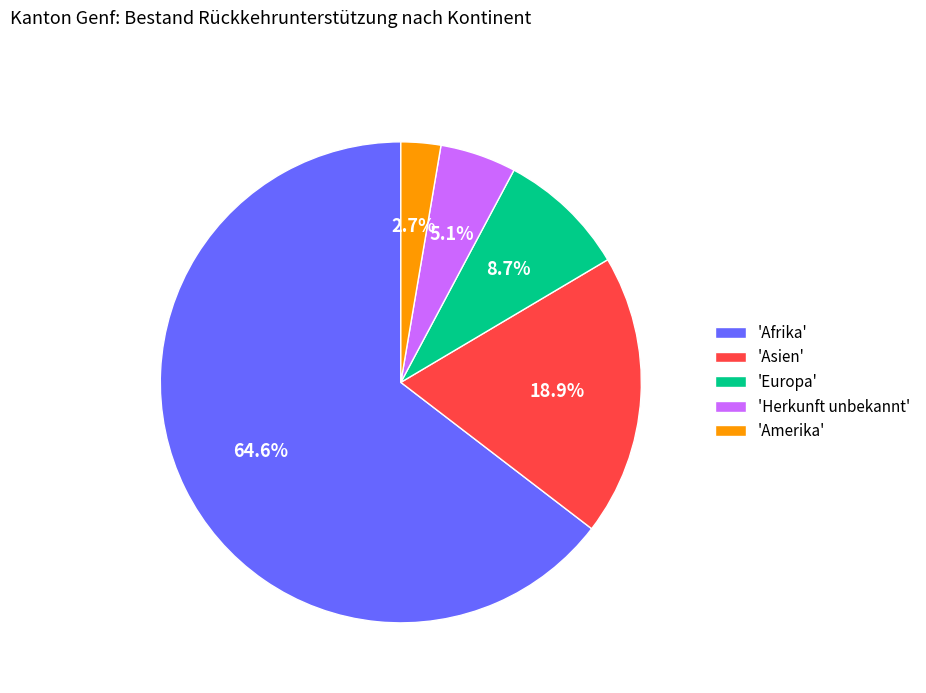

How many slices are in this pie chart?

5